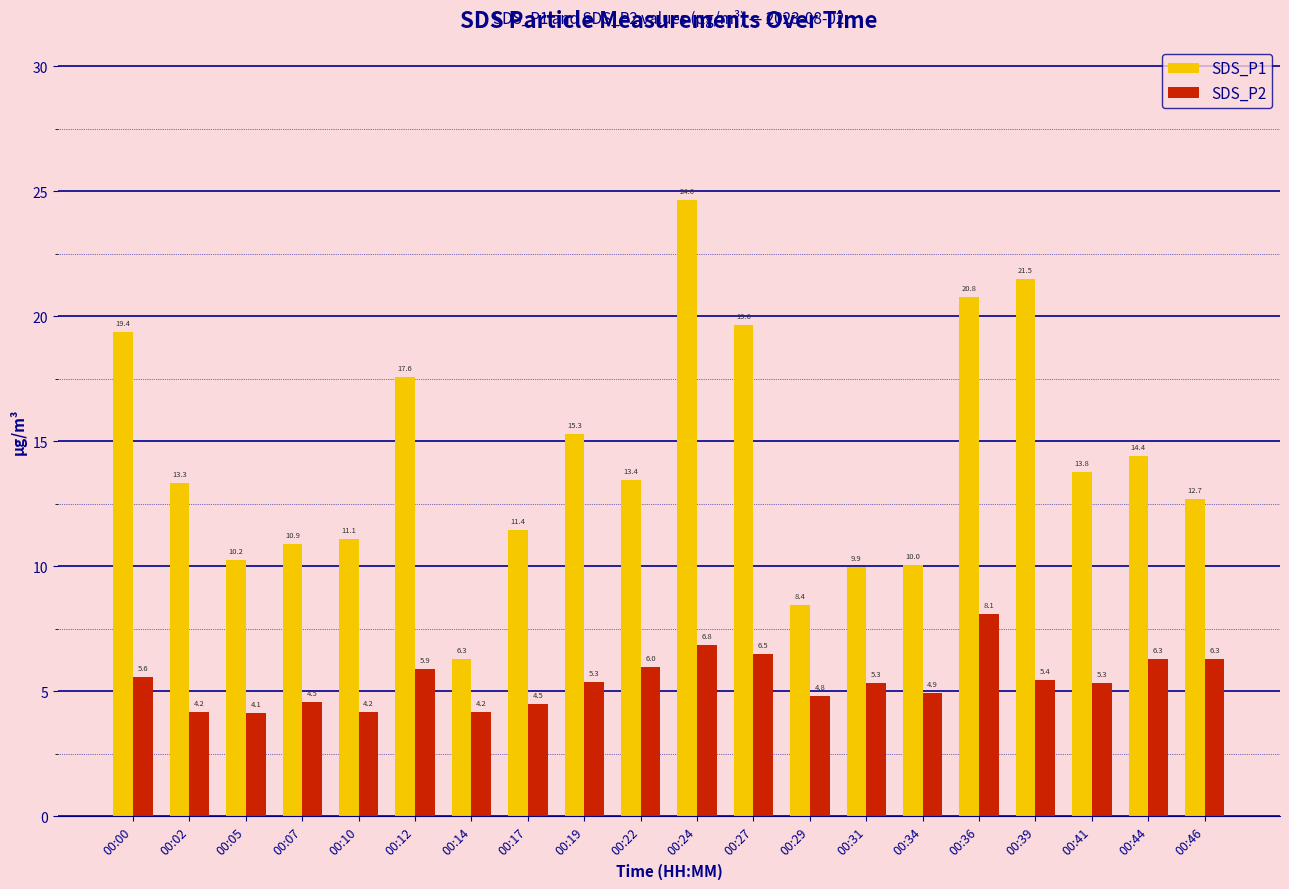

Does the chart contain stacked bars?

No